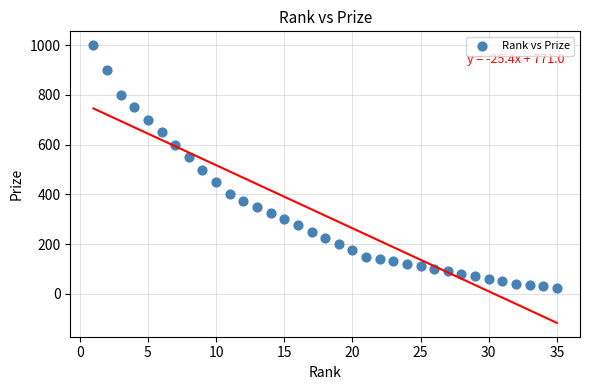

What is the range of Y values (max minus min)?

975